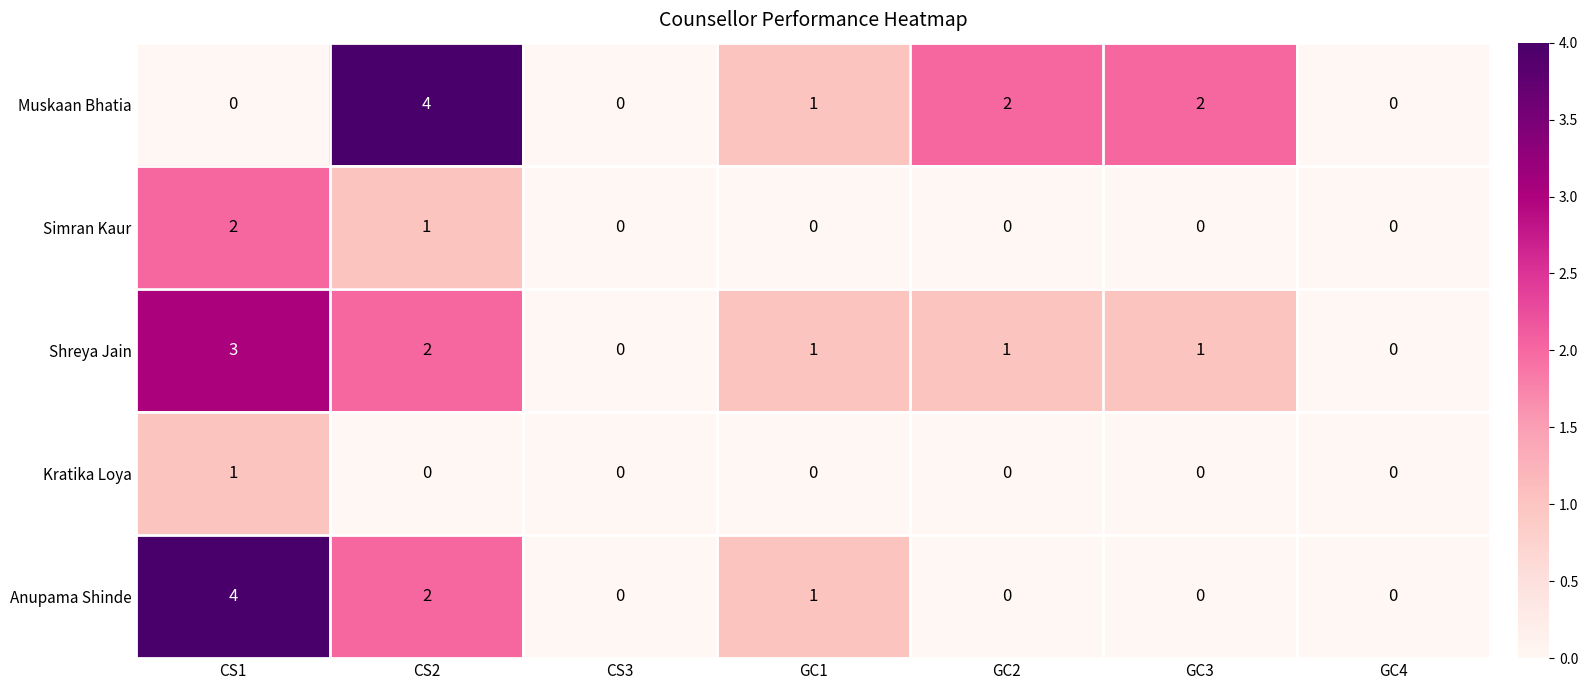

The value of Anupama Shinde at GC2 is 3. True or false?

False